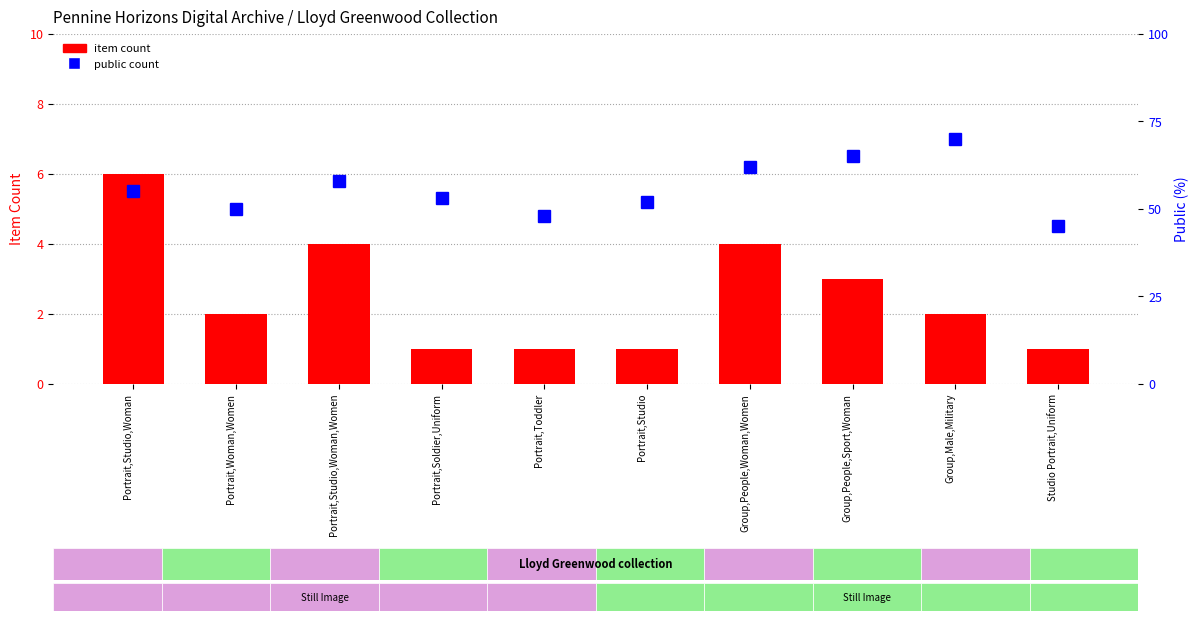

Between Portrait,Toddler and Group,Male,Military, which is larger?

Group,Male,Military